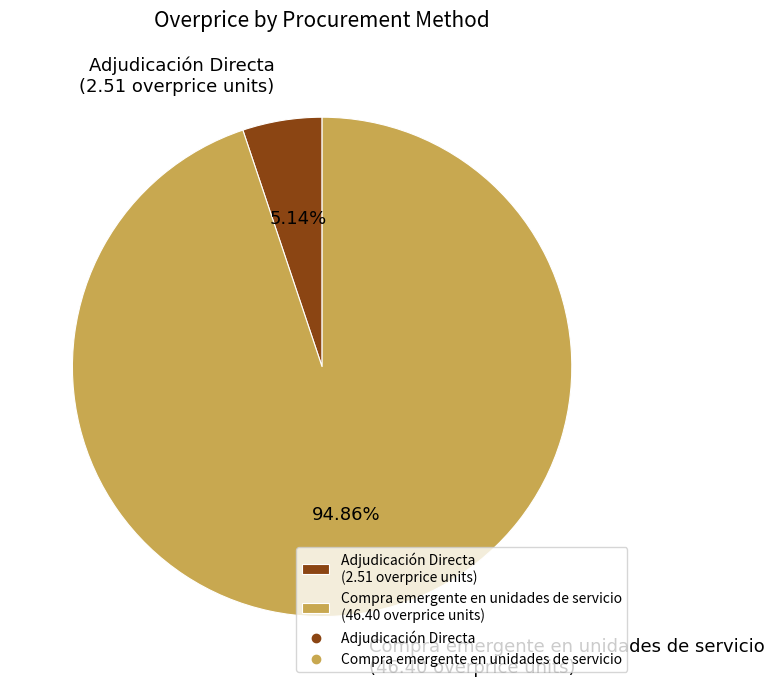

Do Compra emergente en unidades de servicio and Adjudicación Directa together represent more than half of the pie?

Yes